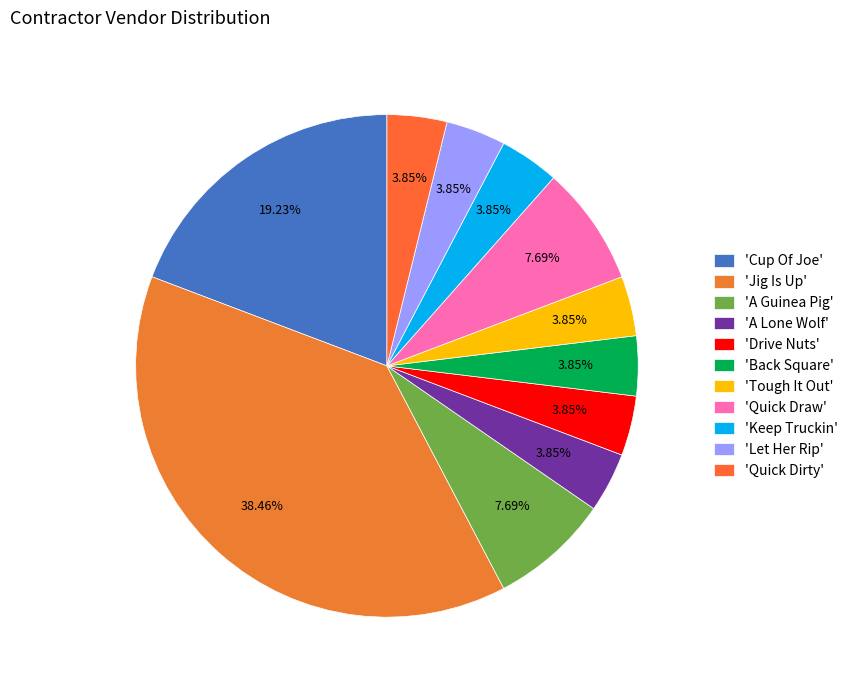

Is there a majority slice in this chart?

No